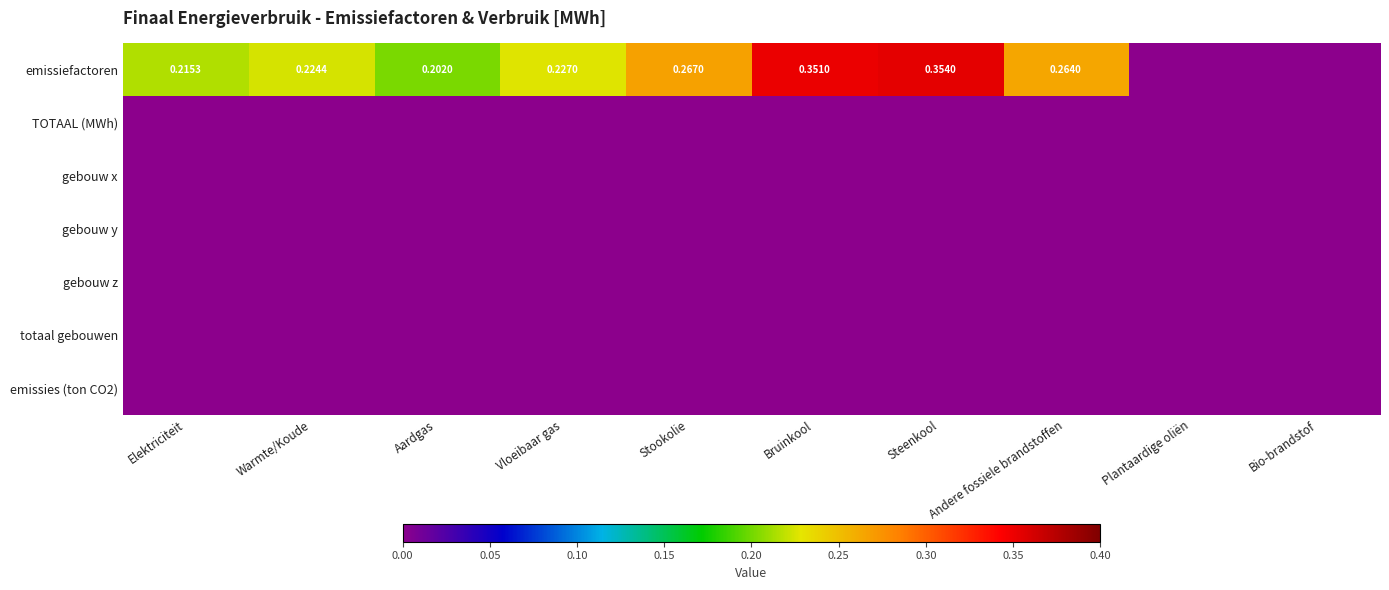

At which label does emissiefactoren reach its peak?

Steenkool